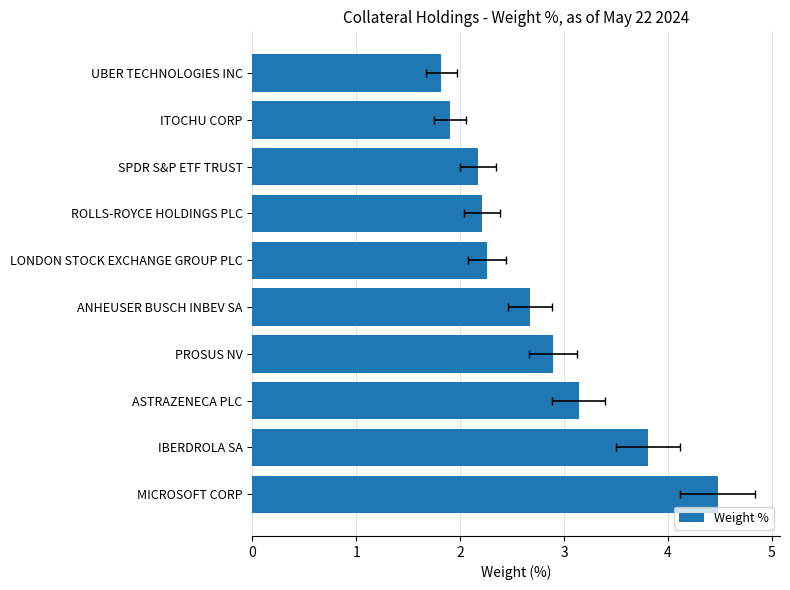

What is the smallest value displayed?

1.8